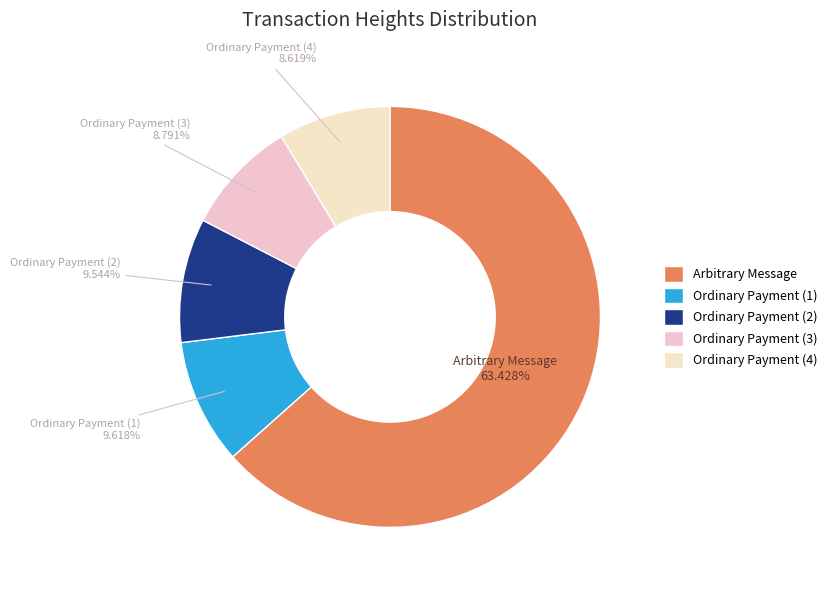

Approximately how many times larger is the value at Ordinary Payment (4) compared to Ordinary Payment (2)?

0.9